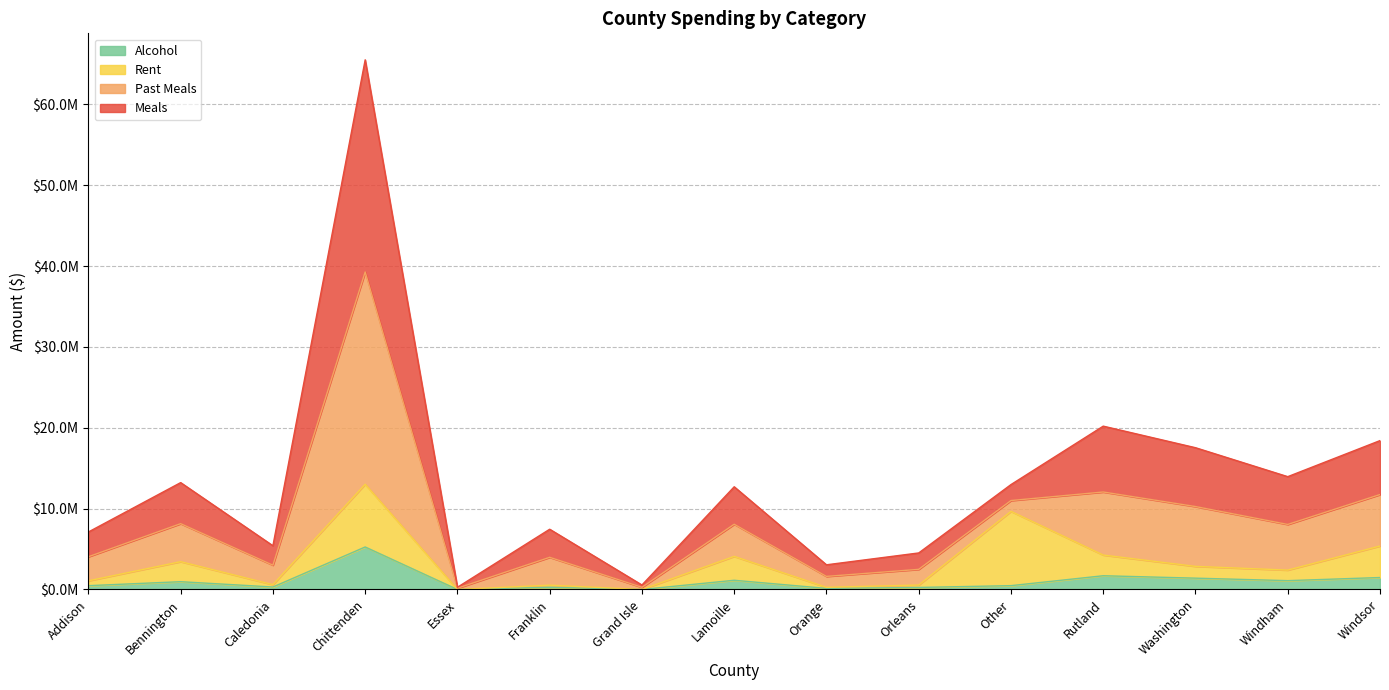

True or false: Past Meals and Meals intersect in this chart.

False